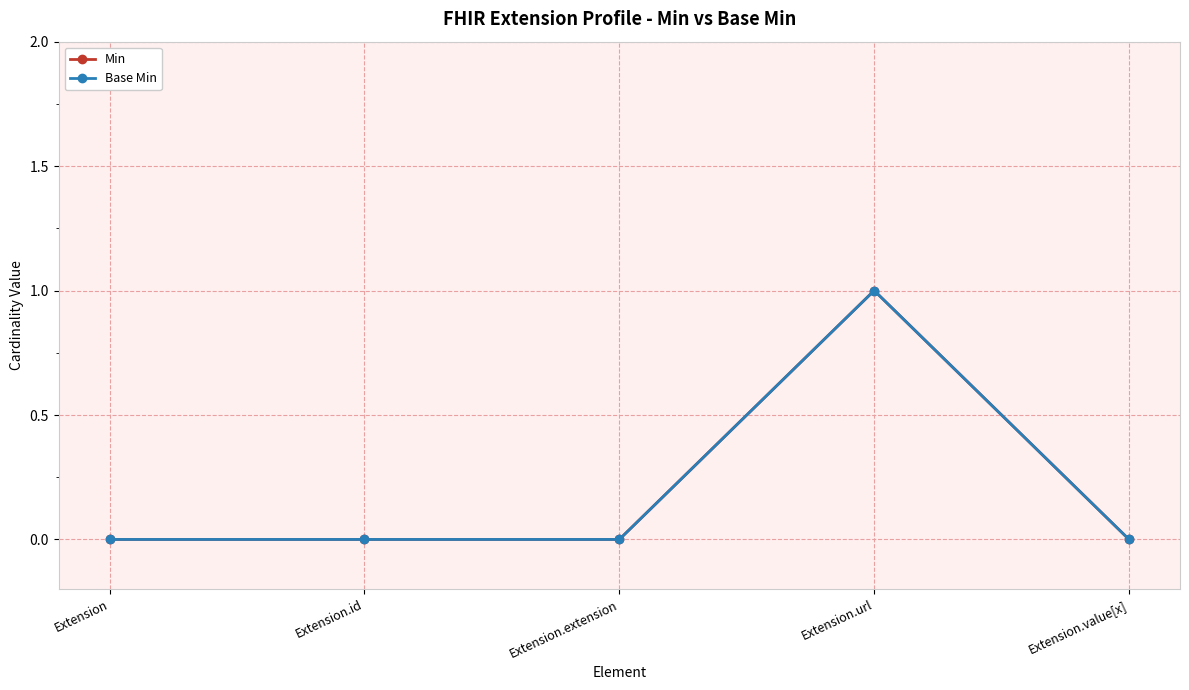

Does the chart have visible grid lines?

Yes